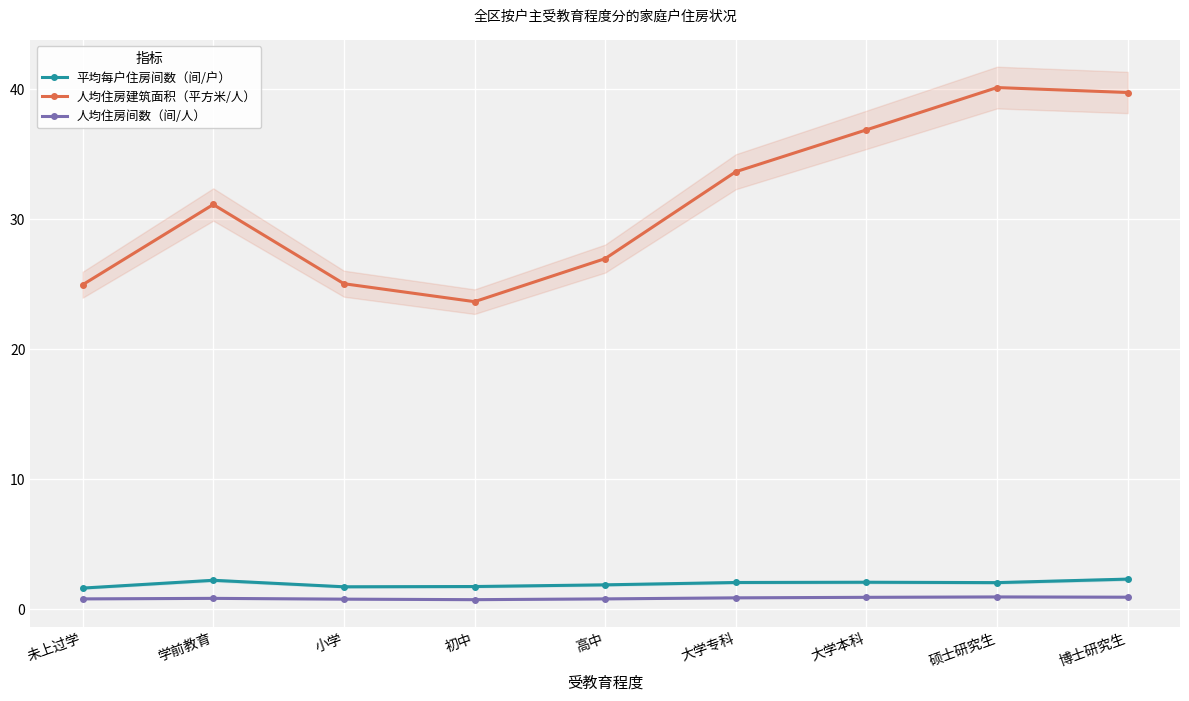

What is the value of the 平均每户住房间数（间/户） point at the 7th from the left?

2.1